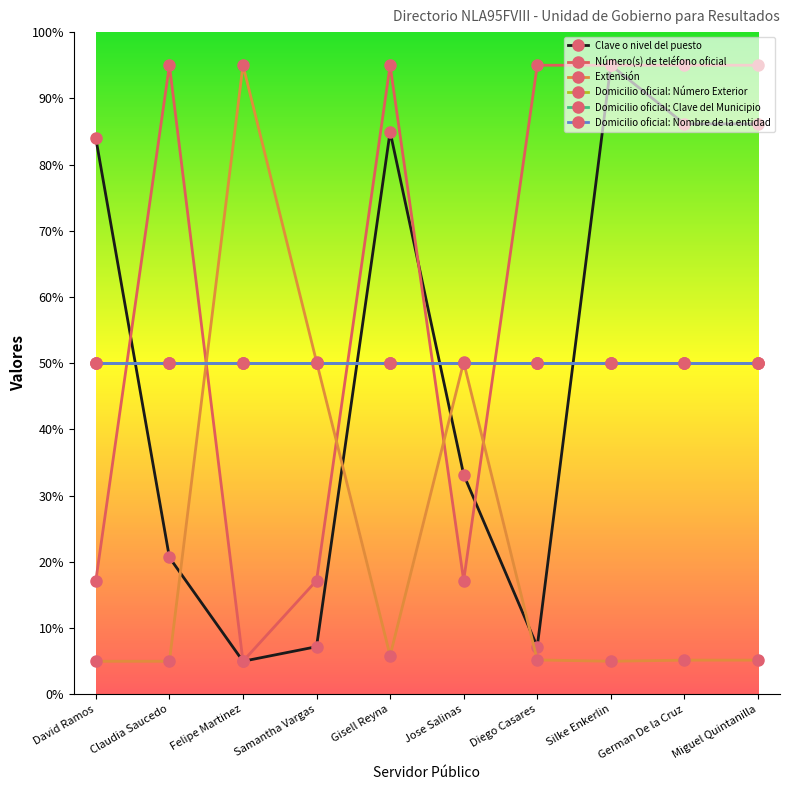

Reading left to right, list all the values displayed in this chart.

Clave o nivel del puesto: 83.9	20.7	5.0	7.2	85.0	33.2	7.2	95.0	86.1	86.1
Número(s) de teléfono oficial: 17.2	95.0	5.0	17.2	95.0	17.2	95.0	95.0	95.0	95.0
Extensión: 5.0	5.0	95.0	50.2	5.9	50.2	5.2	5.0	5.2	5.2
Domicilio oficial: Número Exterior: 50.0	50.0	50.0	50.0	50.0	50.0	50.0	50.0	50.0	50.0
Domicilio oficial: Clave del Municipio: 50.0	50.0	50.0	50.0	50.0	50.0	50.0	50.0	50.0	50.0
Domicilio oficial: Nombre de la entidad: 50.0	50.0	50.0	50.0	50.0	50.0	50.0	50.0	50.0	50.0